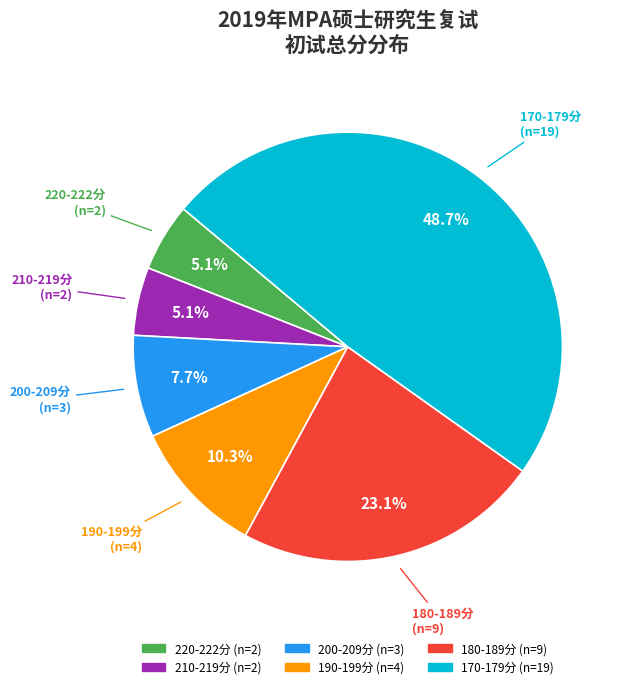

Does any single category account for the majority?

No